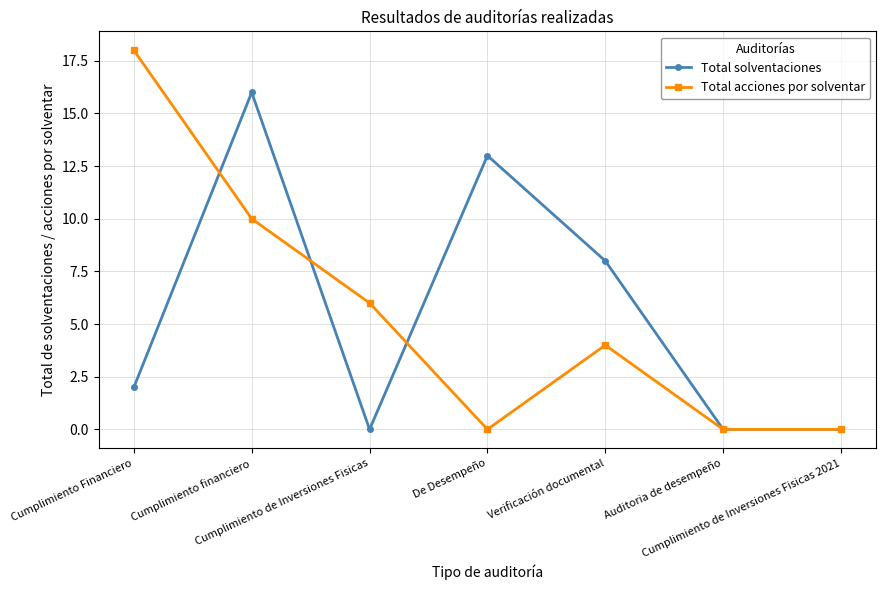

How many series are shown in this chart?

2